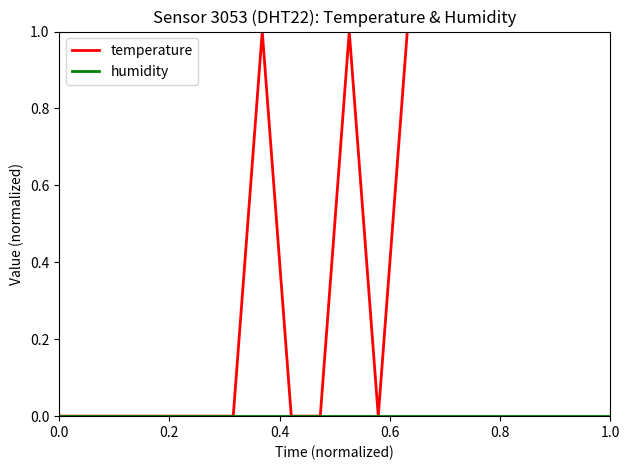

Which series has the widest spread of values?

temperature